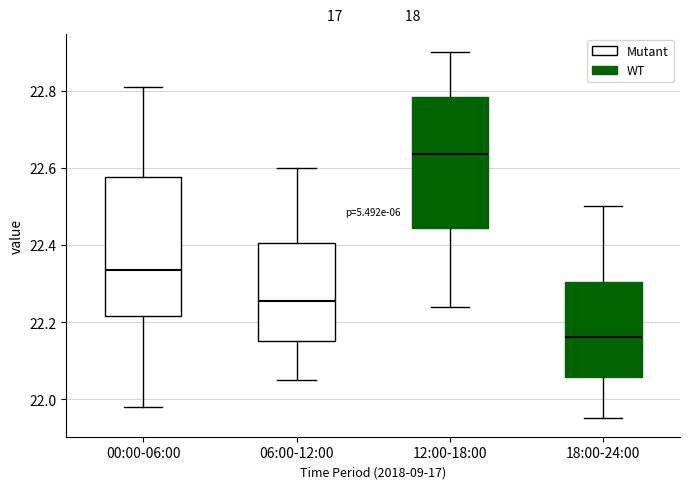

Reading left to right, transcribe this box plot: for each box, give where its median line is, the range the box spans, and where its two whiskers end, as read against the y-axis. The values are not printed on the chart, so give them approximately, as read against the axis.

00:00-06:00: median 22.34, box 22.22 to 22.58, whiskers 21.98 to 22.82
06:00-12:00: median 22.26, box 22.16 to 22.40, whiskers 22.06 to 22.60
12:00-18:00: median 22.64, box 22.44 to 22.78, whiskers 22.24 to 22.90
18:00-24:00: median 22.16, box 22.06 to 22.30, whiskers 21.96 to 22.50